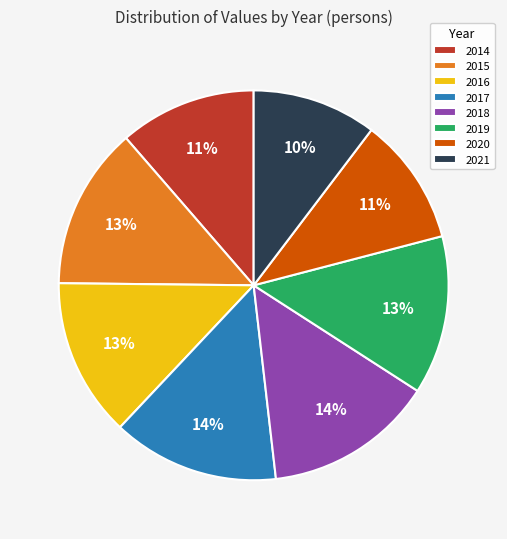

Which has a higher value, 2016 or 2020?

2016